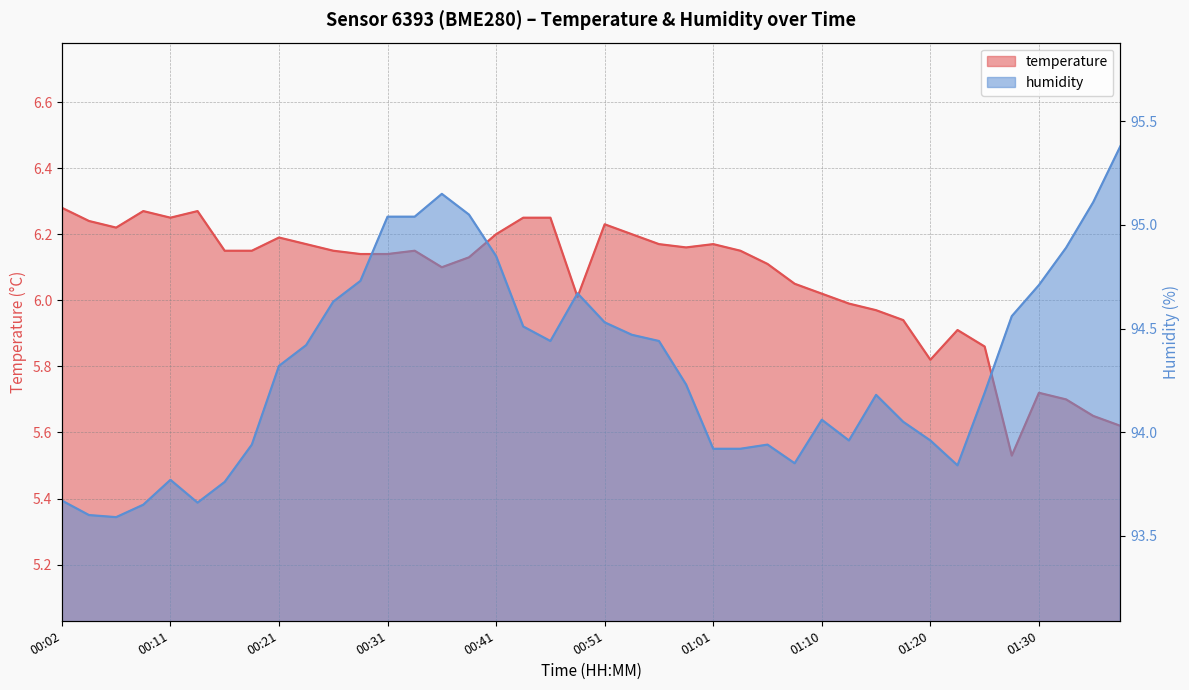

At which category is the sum across all series the highest?

00:36